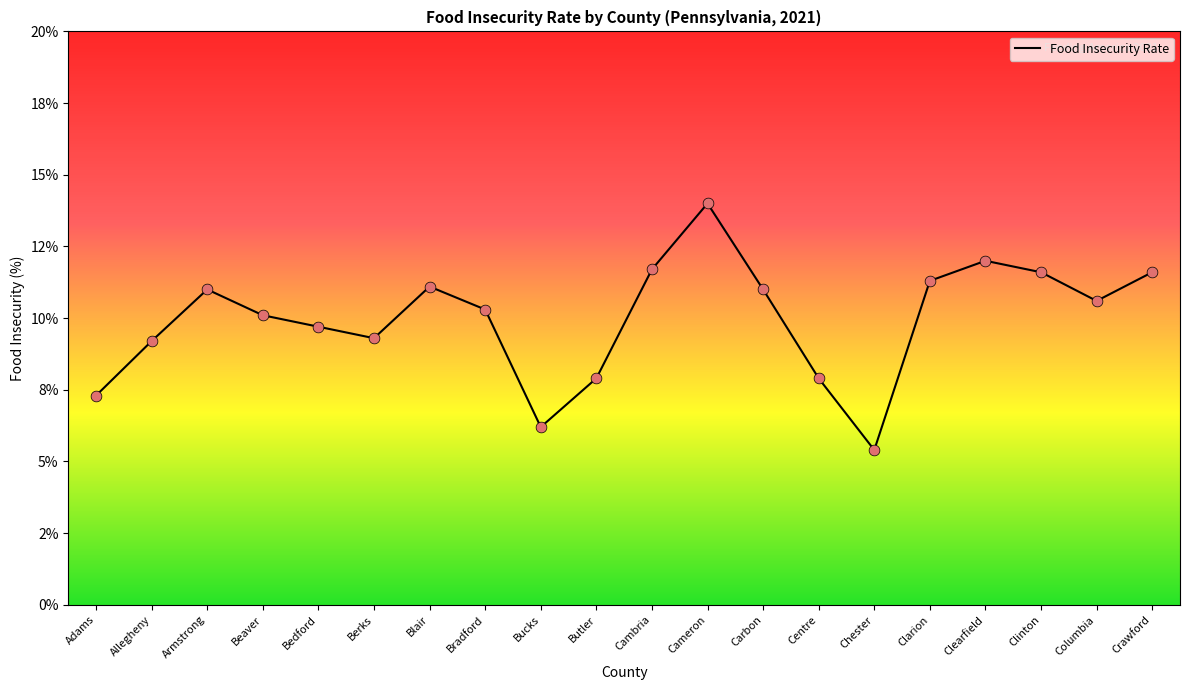

Between Adams and Clearfield, which is larger?

Clearfield